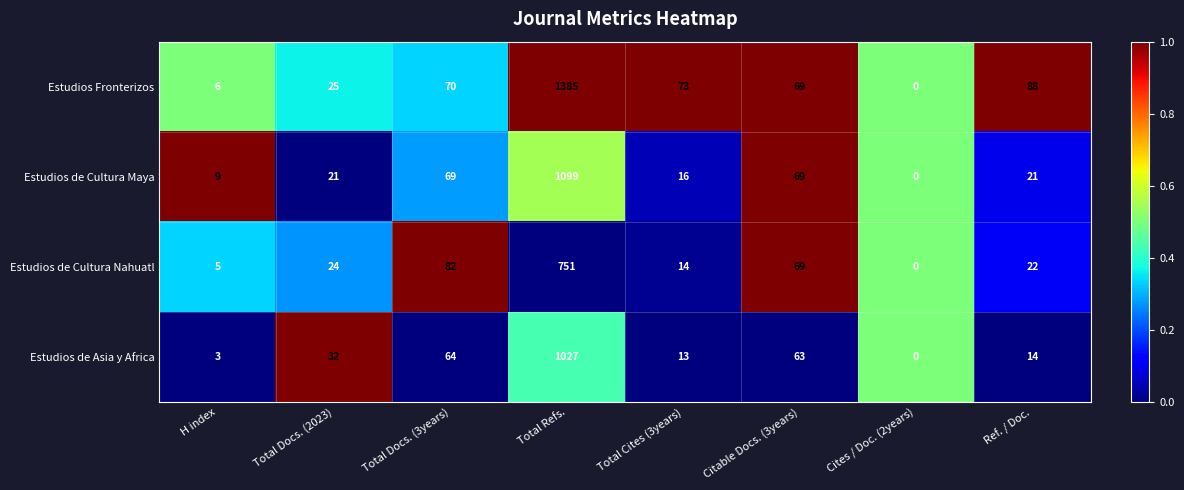

What is the sum of all Estudios Fronterizos values?

1716